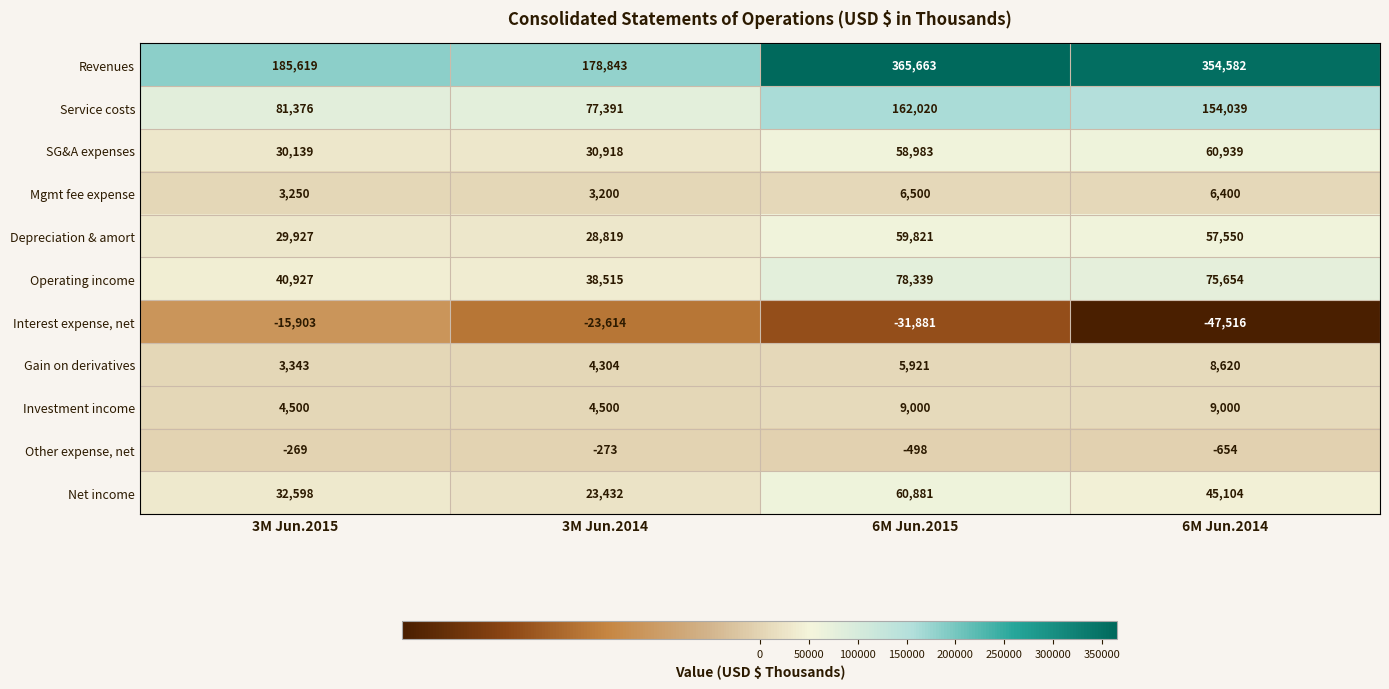

What is the difference between the SG&A expenses values at 6M Jun.2015 and 3M Jun.2015?

28844